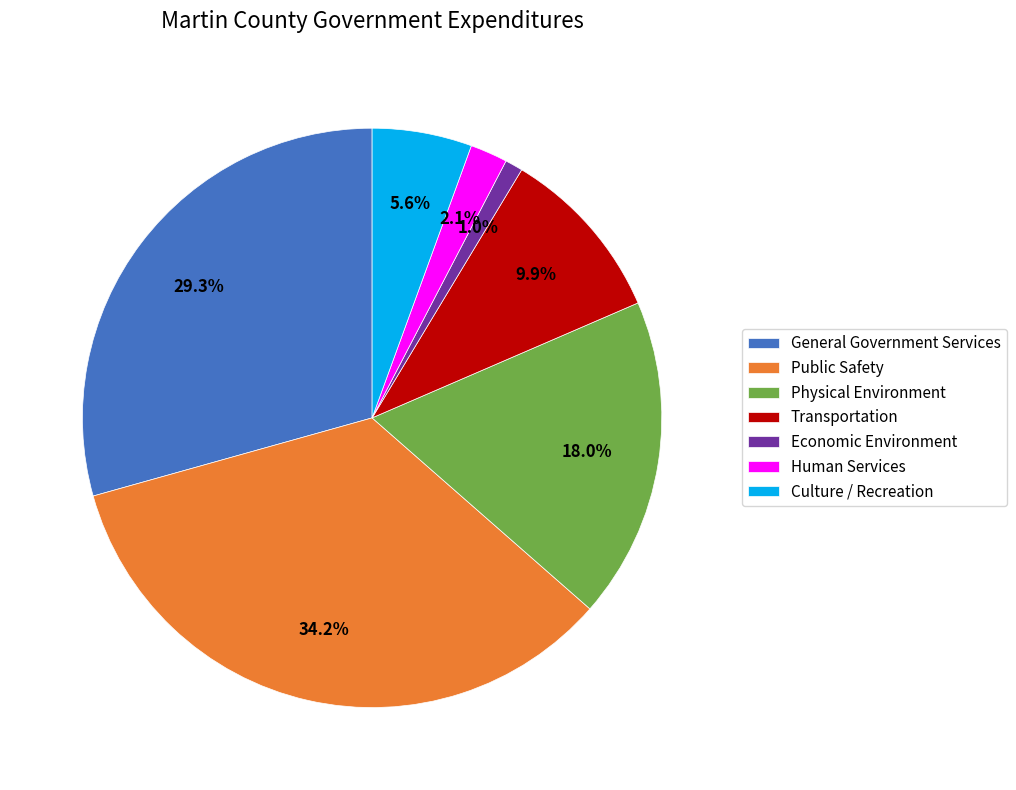

What percentage is the Public Safety slice, to the nearest percent?

34%